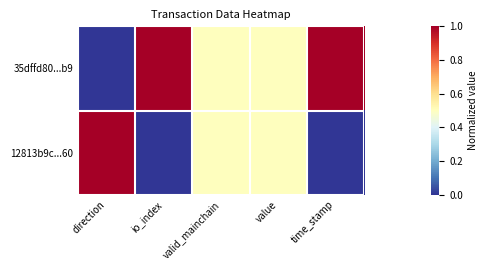

Which has a higher value, value or valid_mainchain?

value